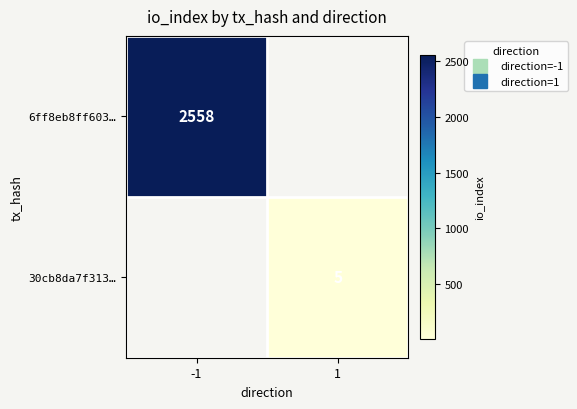

Is the value of 6ff8eb8ff603… at -1 greater than the value of 30cb8da7f313… at -1?

No